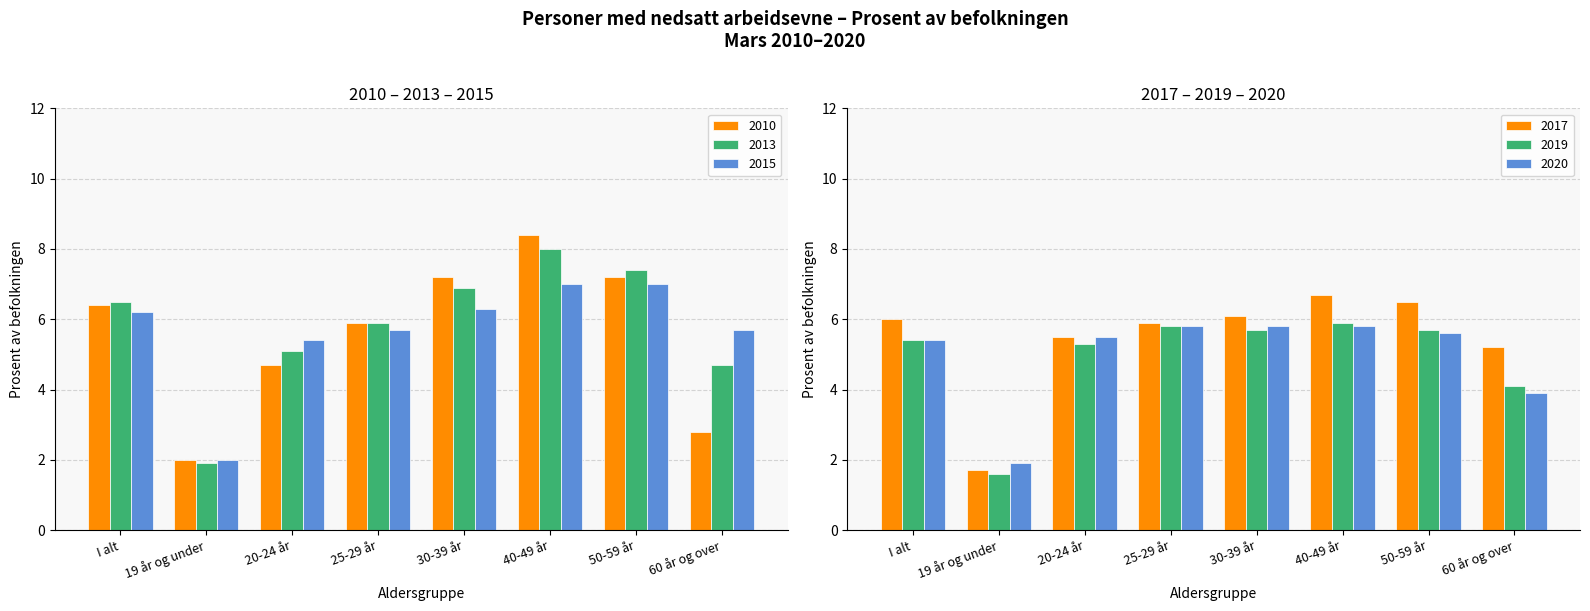

Which series has the widest spread of values?

2010